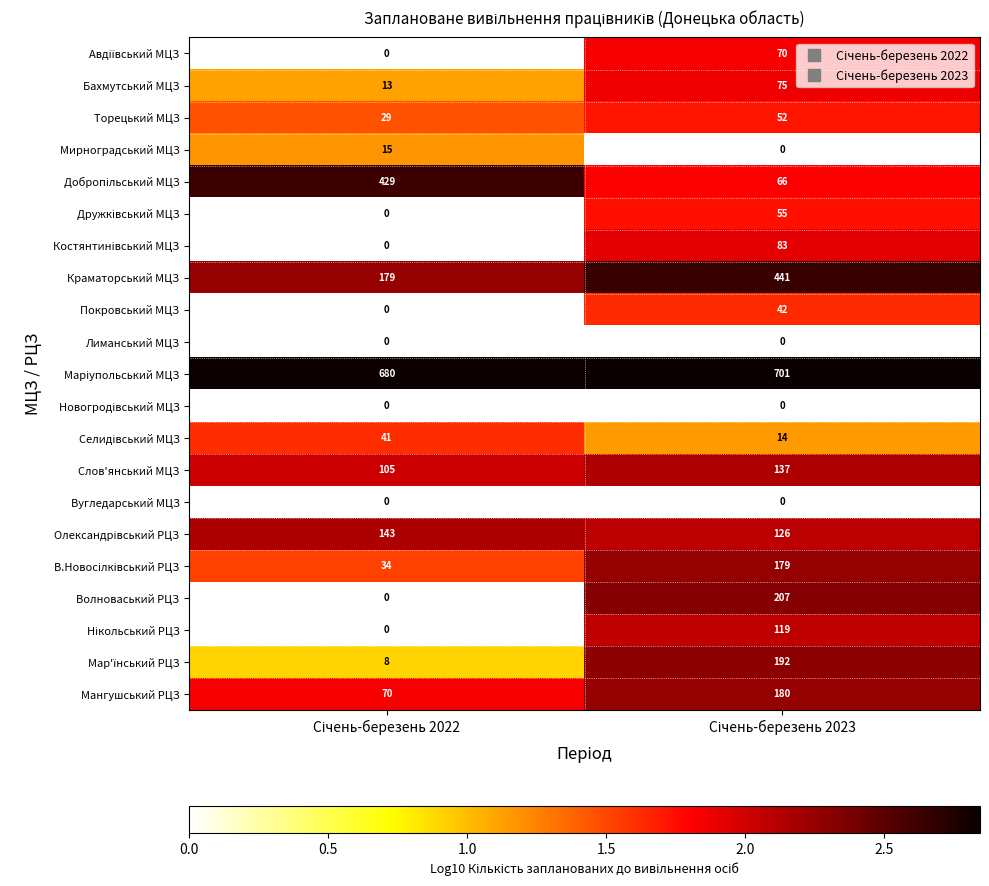

At which label does Волноваський РЦЗ first exceed 2?

Січень-березень 2023